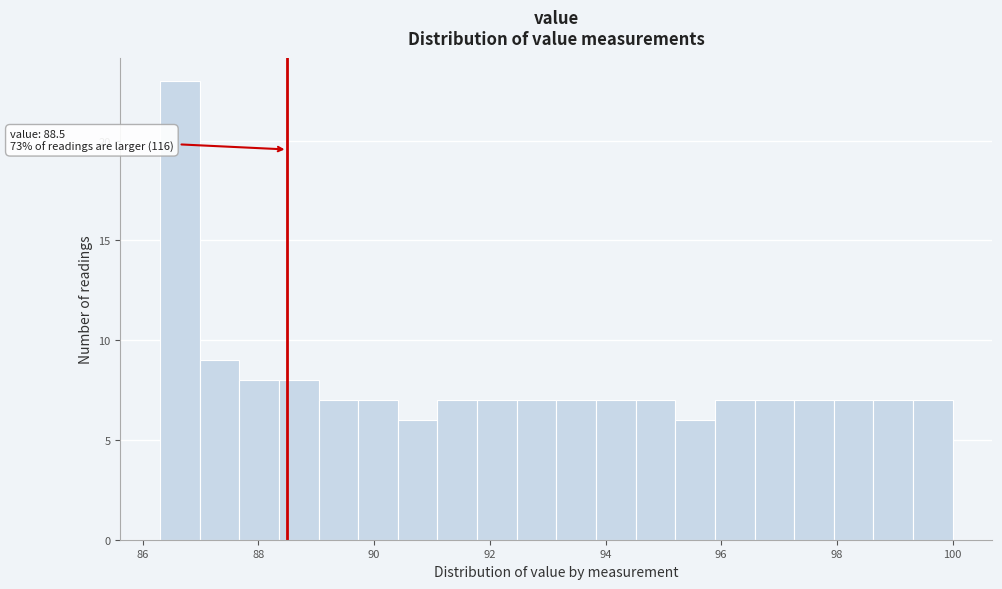

Around what value on the x-axis is the tallest bar? Give the approximate position of its centre, as read against the axis.

86.6